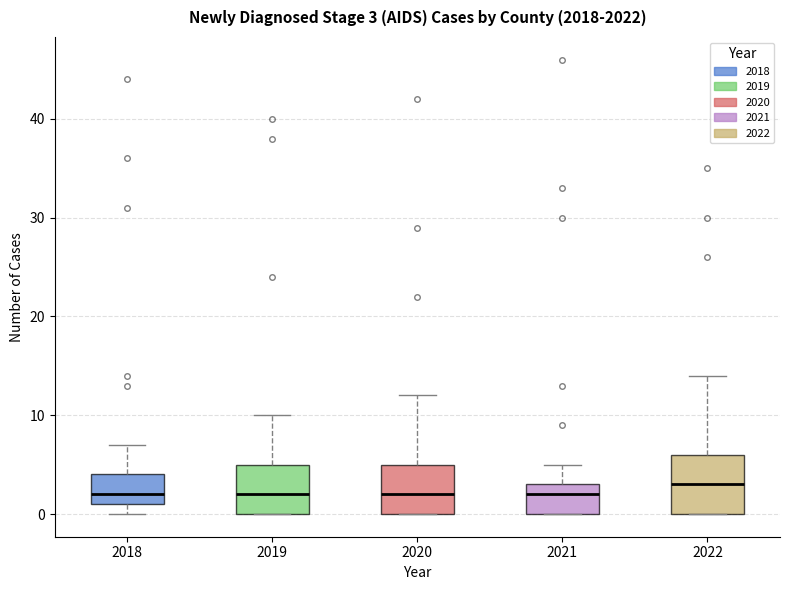

Which box is the tallest, from its lower edge to its upper edge?

2022